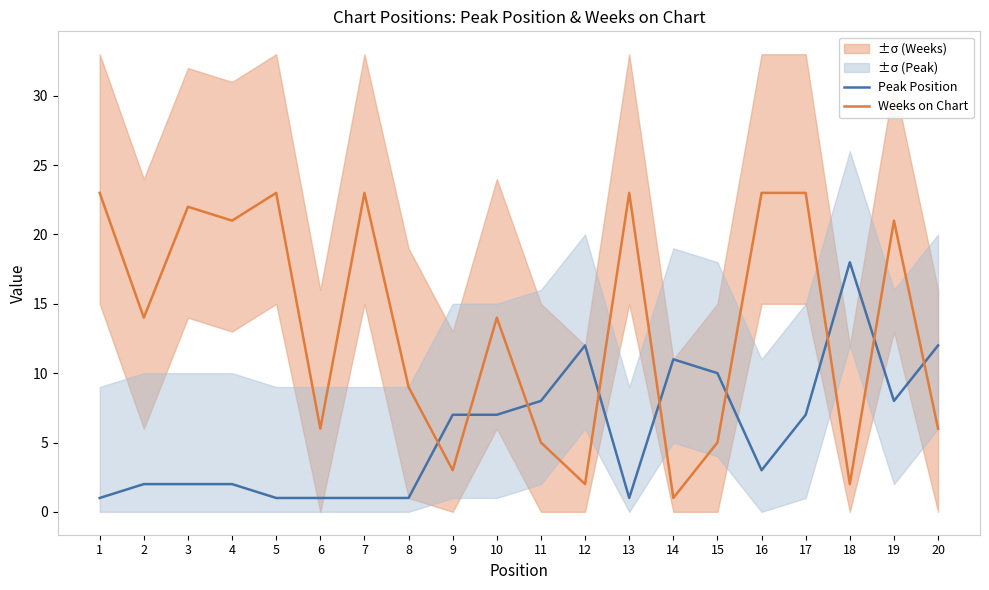

In Weeks on Chart, how many points are higher than both neighbors (excluding endpoints)?

6